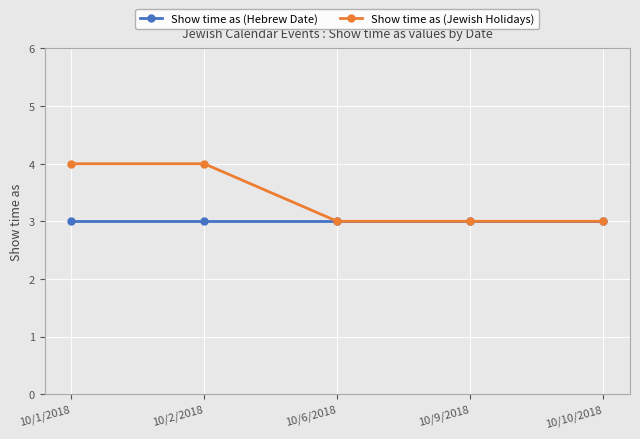

What is the maximum value shown in the chart?

4